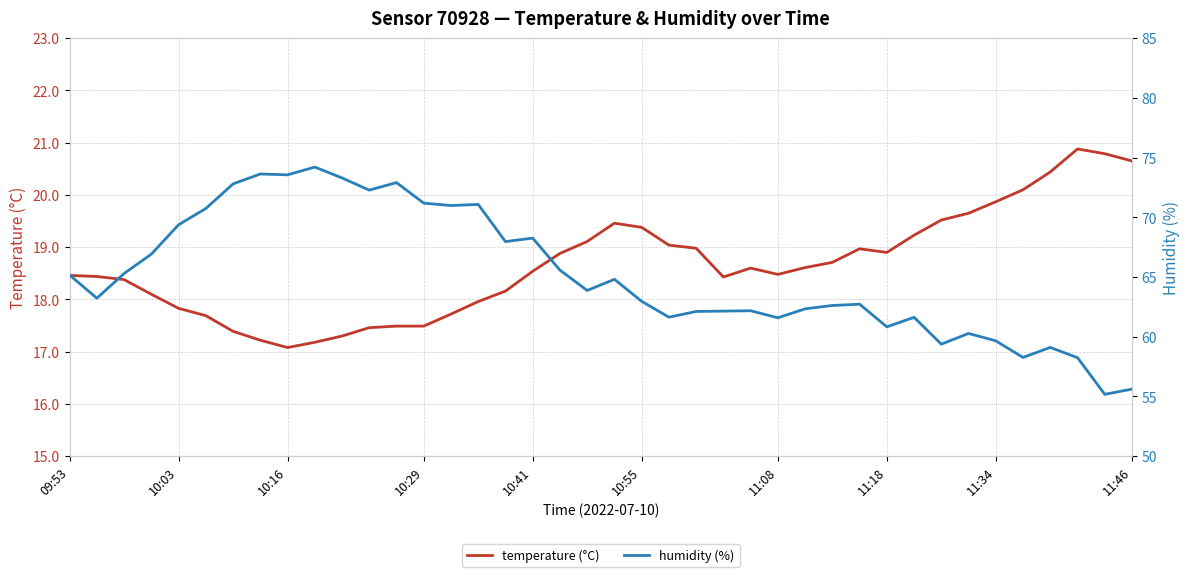

How many series are shown in this chart?

2